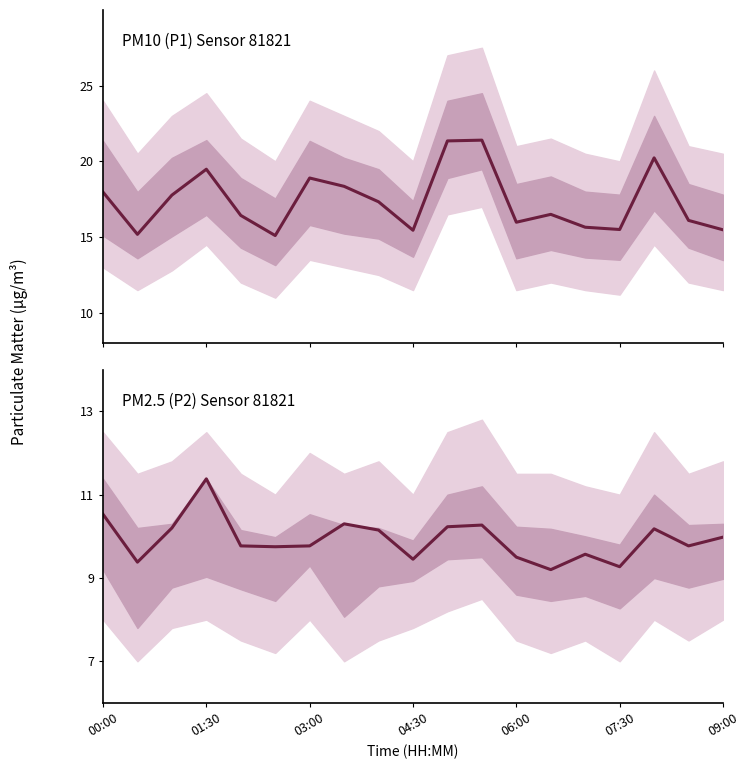

Rank the series by their maximum value, from lowest to highest.

P2, P1